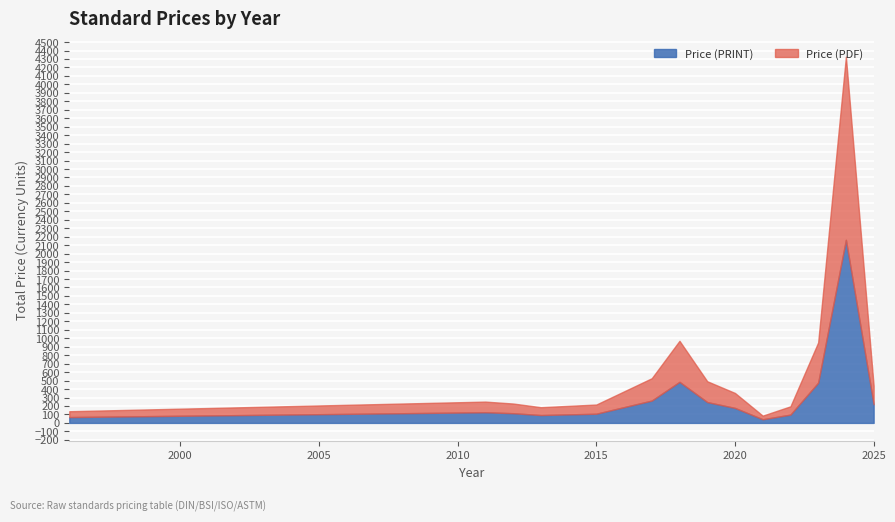

What are all the series names shown in the legend?

Price (PDF), Price (PRINT)